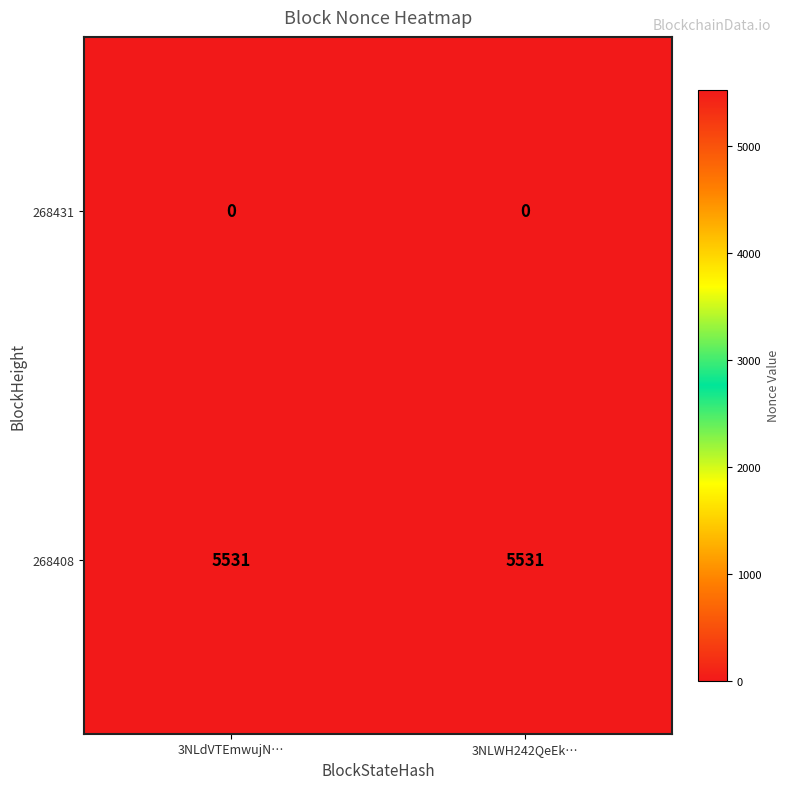

Which series has the largest total across all categories?

268408